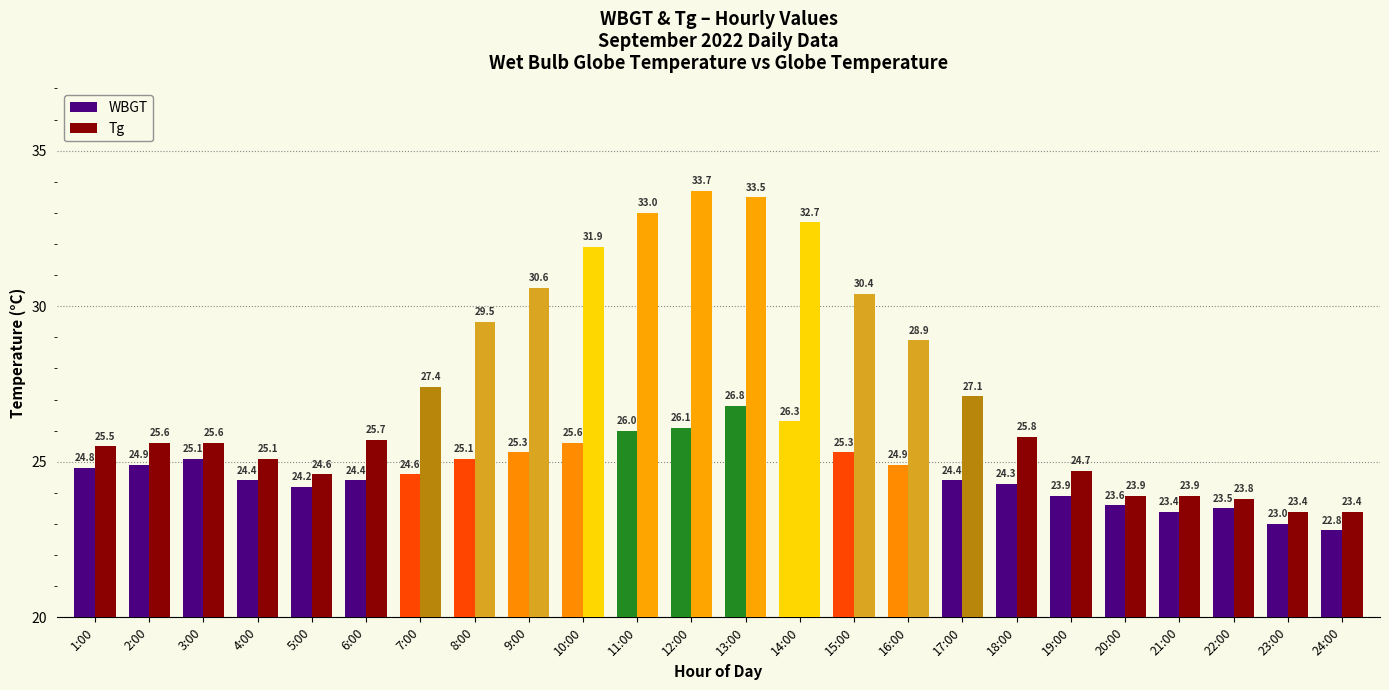

What is the difference between the maximum and minimum values in the Tg series?

10.3